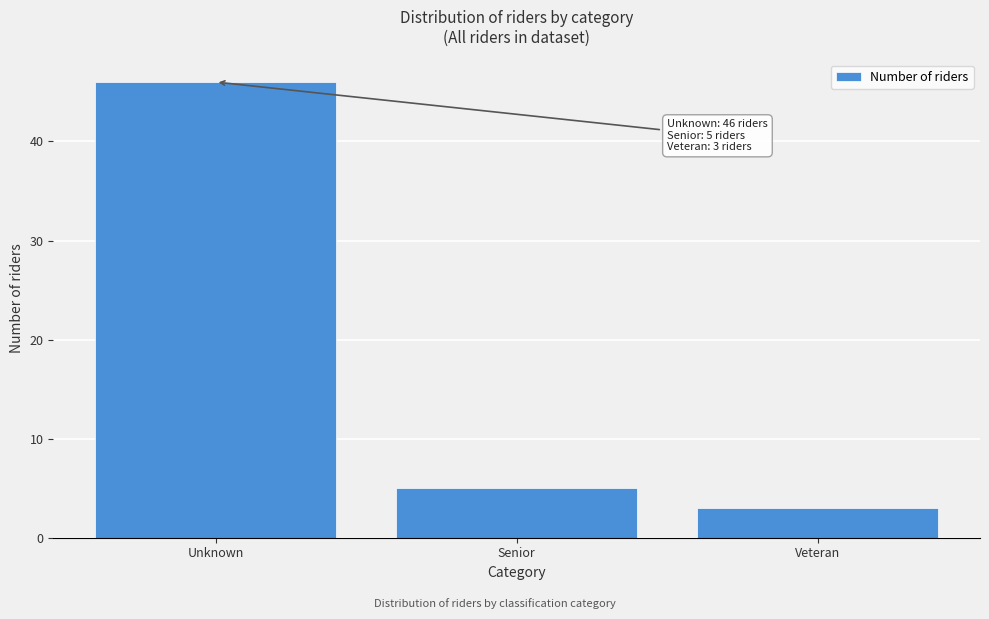

Reading right to left, extract all data points from this chart.

Veteran=3	Senior=5	Unknown=46